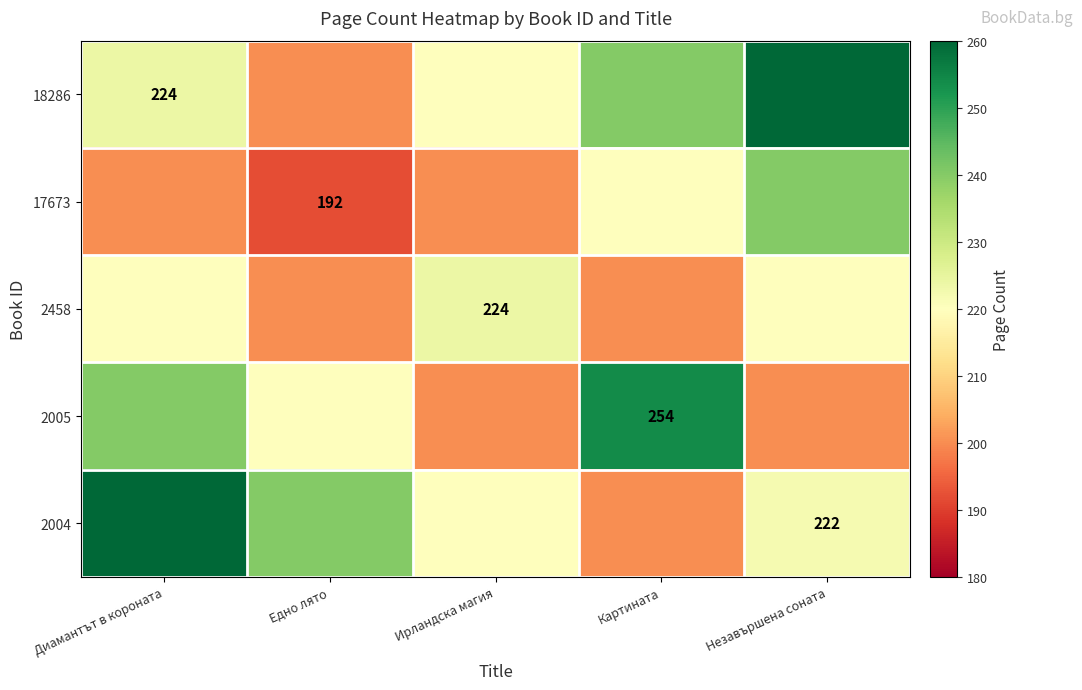

The value of 2458 at Едно лято is 294. True or false?

False